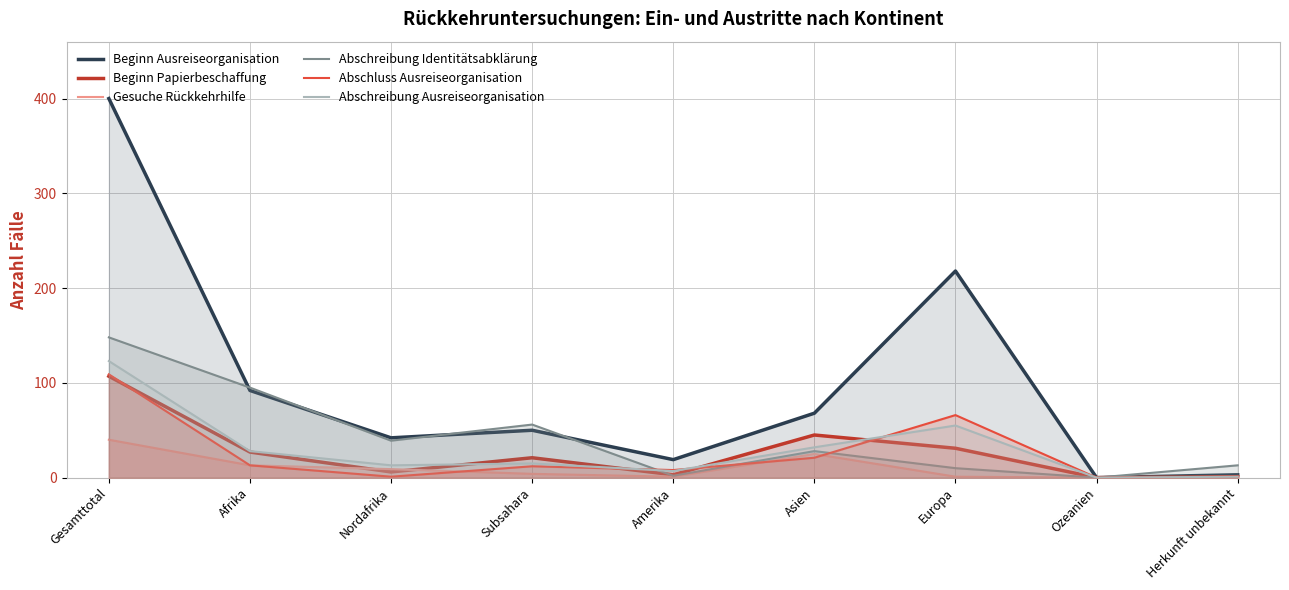

What is the label of the 2nd point from the left?

Afrika